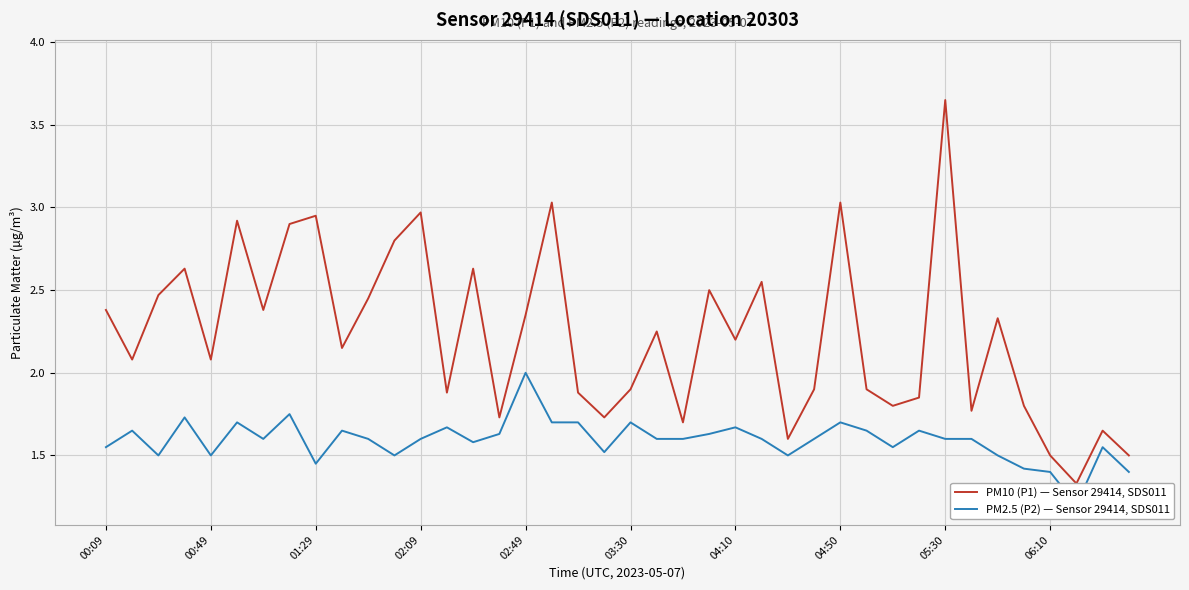

In PM10 (P1) — Sensor 29414, SDS011, how many points are higher than both neighbors (excluding endpoints)?

13